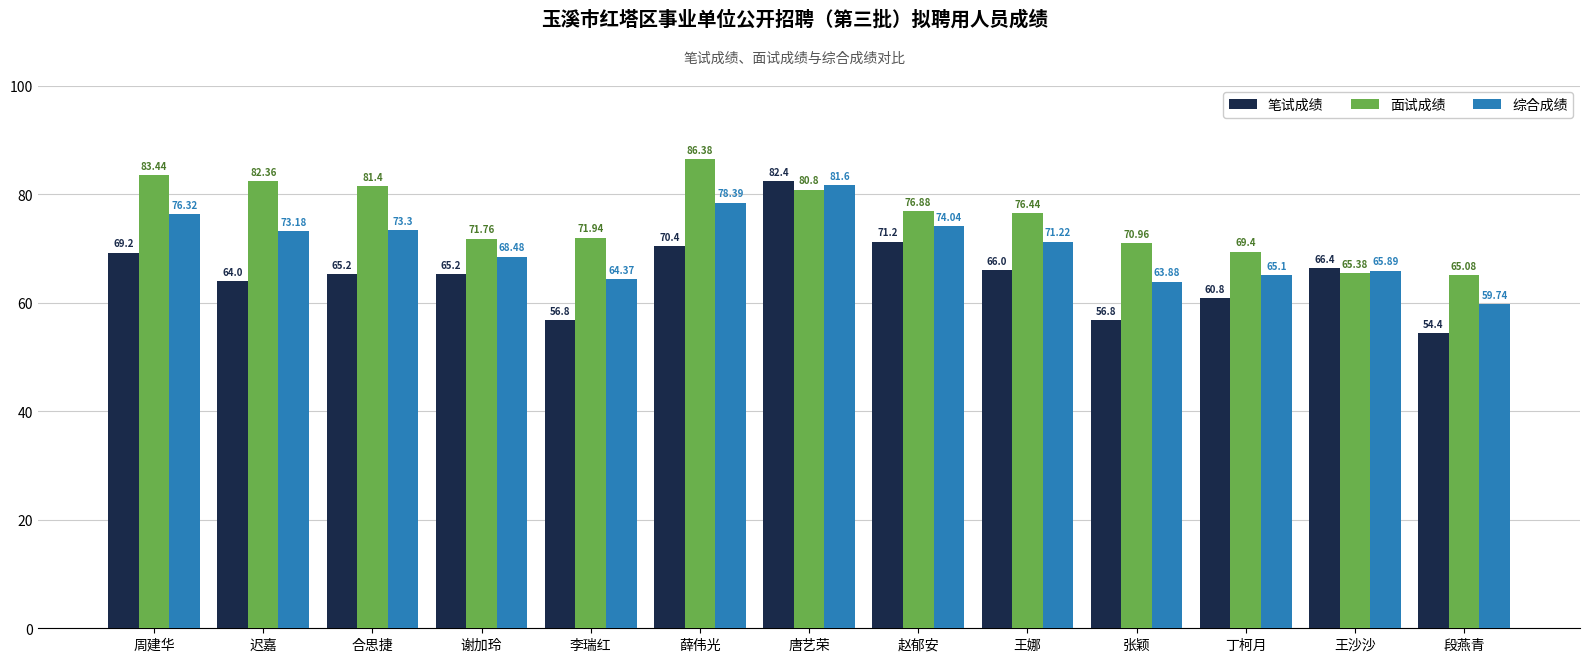

What is the difference between the highest and lowest values at 唐艺荣?

1.6